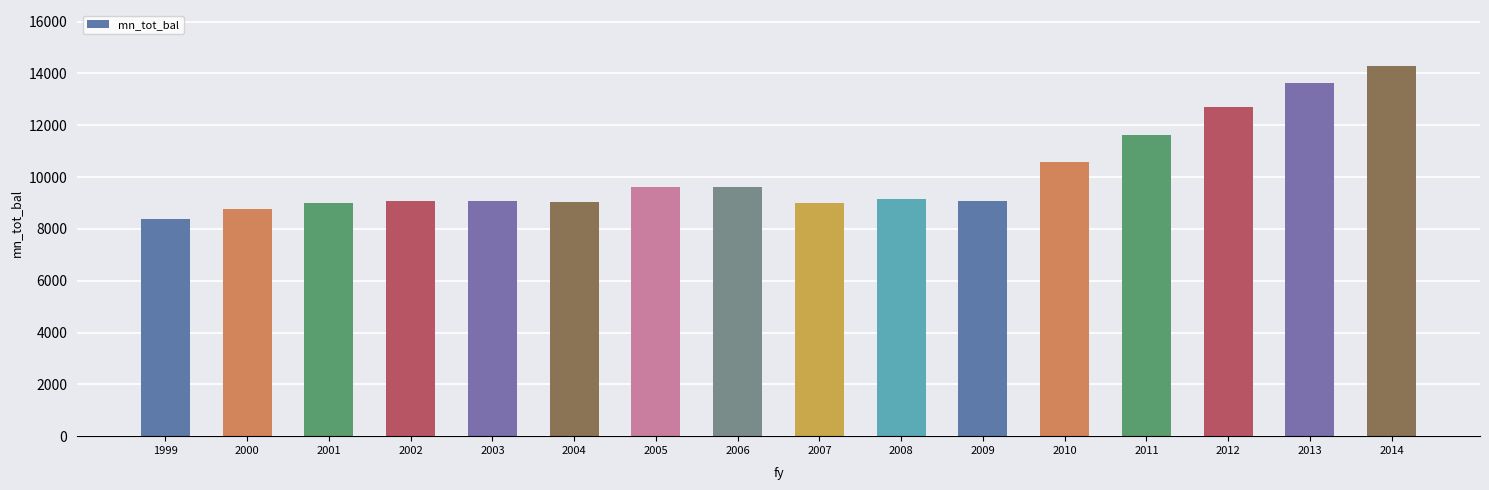

What is the difference between the values at 2003 and 2013?

4578